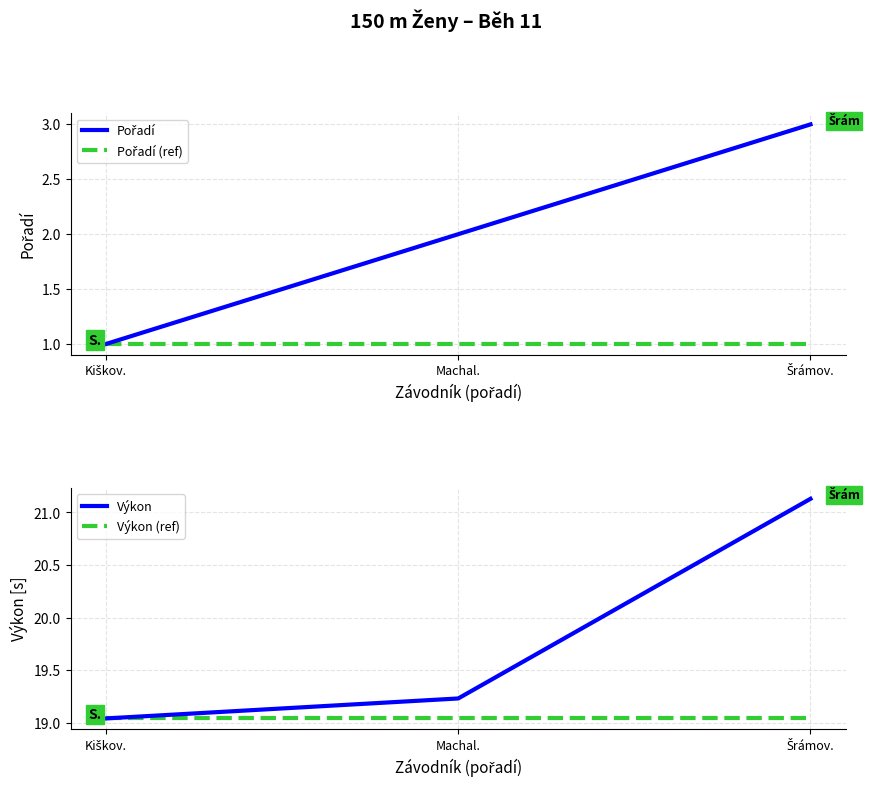

What is the difference between the highest and lowest values at Kiškov.?

18.0